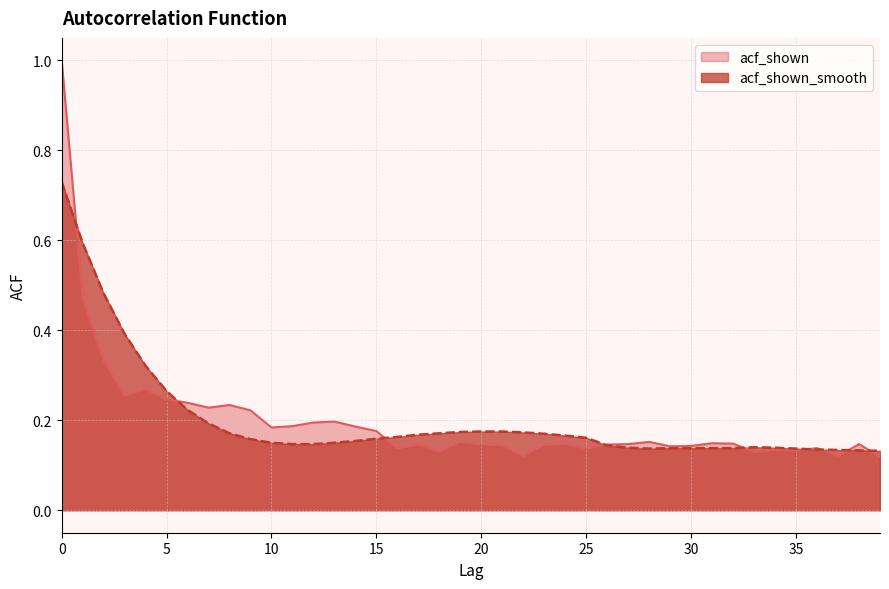

True or false: acf_shown has a value of 0.1 at 28.

False